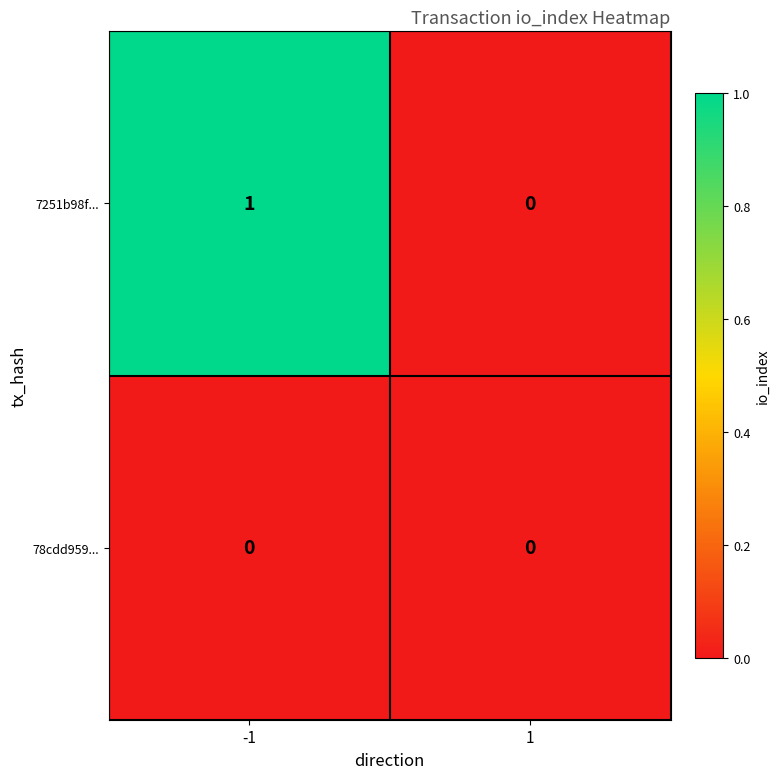

Reading left to right, extract all data points from this chart.

7251b98f...: -1=1	1=0
78cdd959...: -1=0	1=0